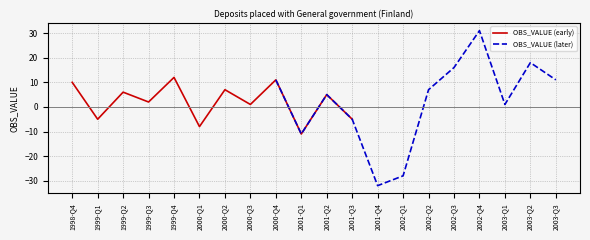

What is the maximum value for OBS_VALUE (early)?

12